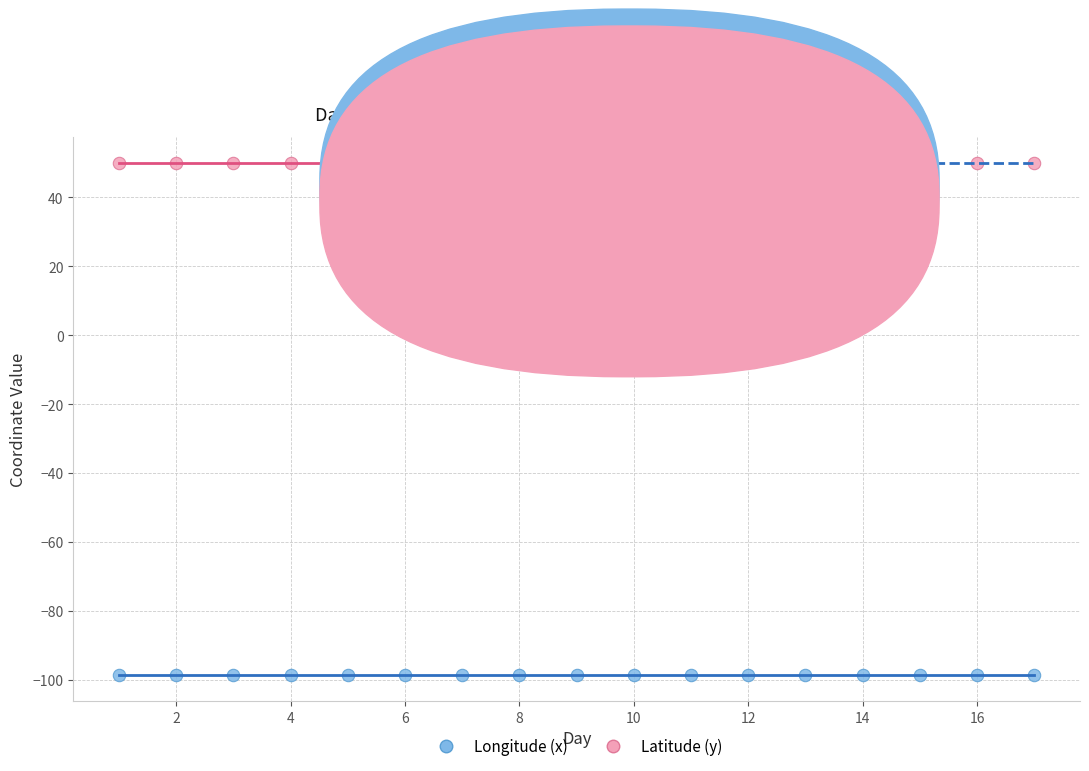

Which series reaches the maximum Y coordinate?

Latitude (y)